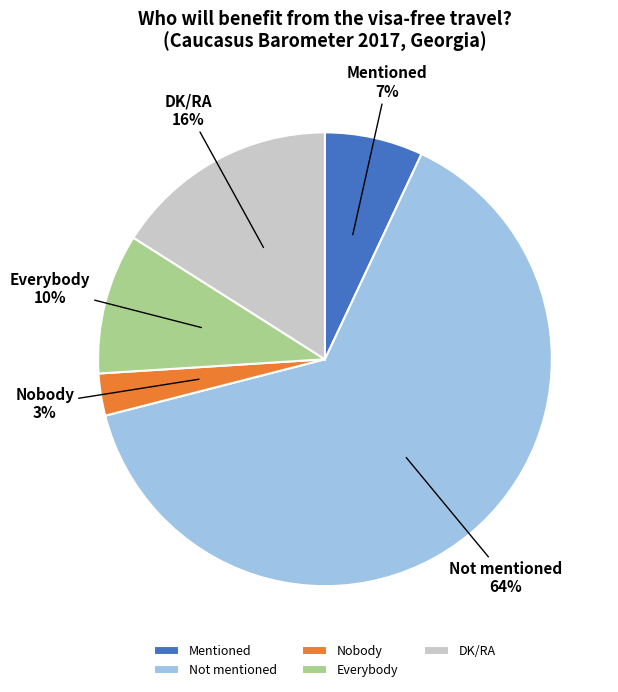

Do Not mentioned and Nobody together represent more than half of the pie?

Yes